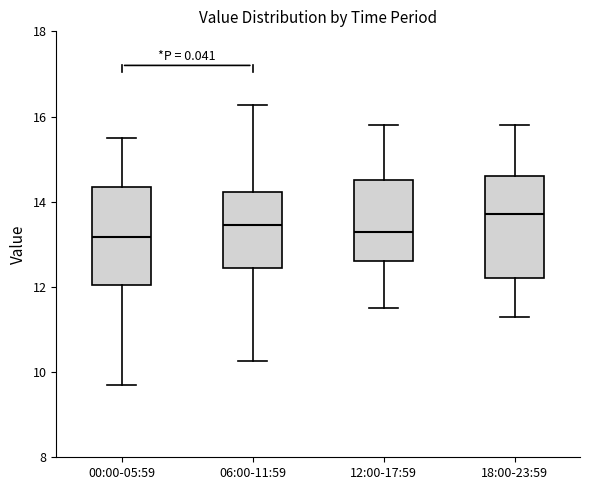

Reading left to right, read every box against the y-axis: the position of its median line, the range the box covers, and the ends of its whiskers. The values are not printed on the chart, so give them approximately, as read against the axis.

00:00-05:59: median 13.2, box 12.0 to 14.4, whiskers 9.8 to 15.6
06:00-11:59: median 13.4, box 12.4 to 14.2, whiskers 10.2 to 16.2
12:00-17:59: median 13.4, box 12.6 to 14.6, whiskers 11.6 to 15.8
18:00-23:59: median 13.8, box 12.2 to 14.6, whiskers 11.4 to 15.8